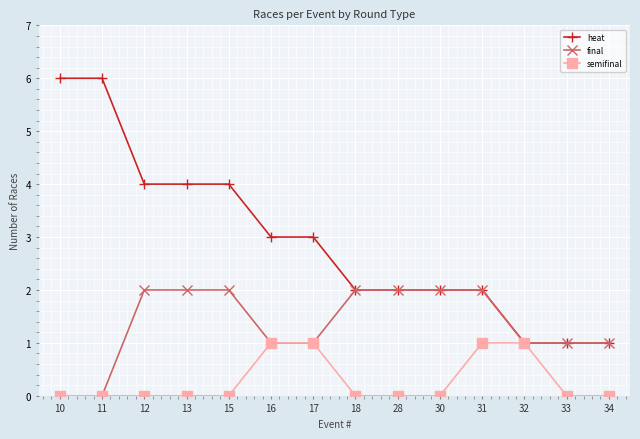

What is the spread (max minus min) of values at 13?

4